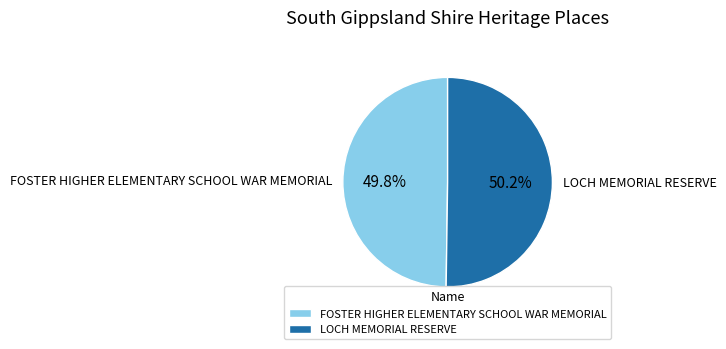

To the nearest percent, what percentage of the pie is FOSTER HIGHER ELEMENTARY SCHOOL WAR MEMORIAL?

50%